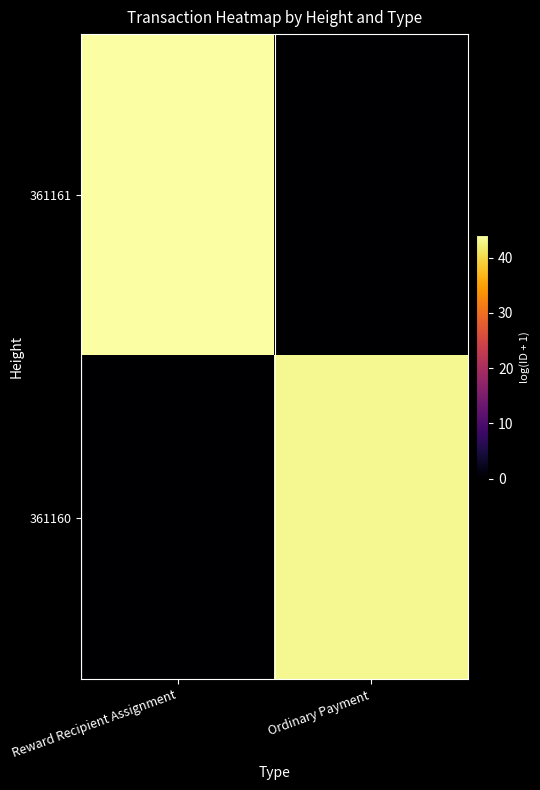

List the series in order of their overall mean, highest first.

361161, 361160